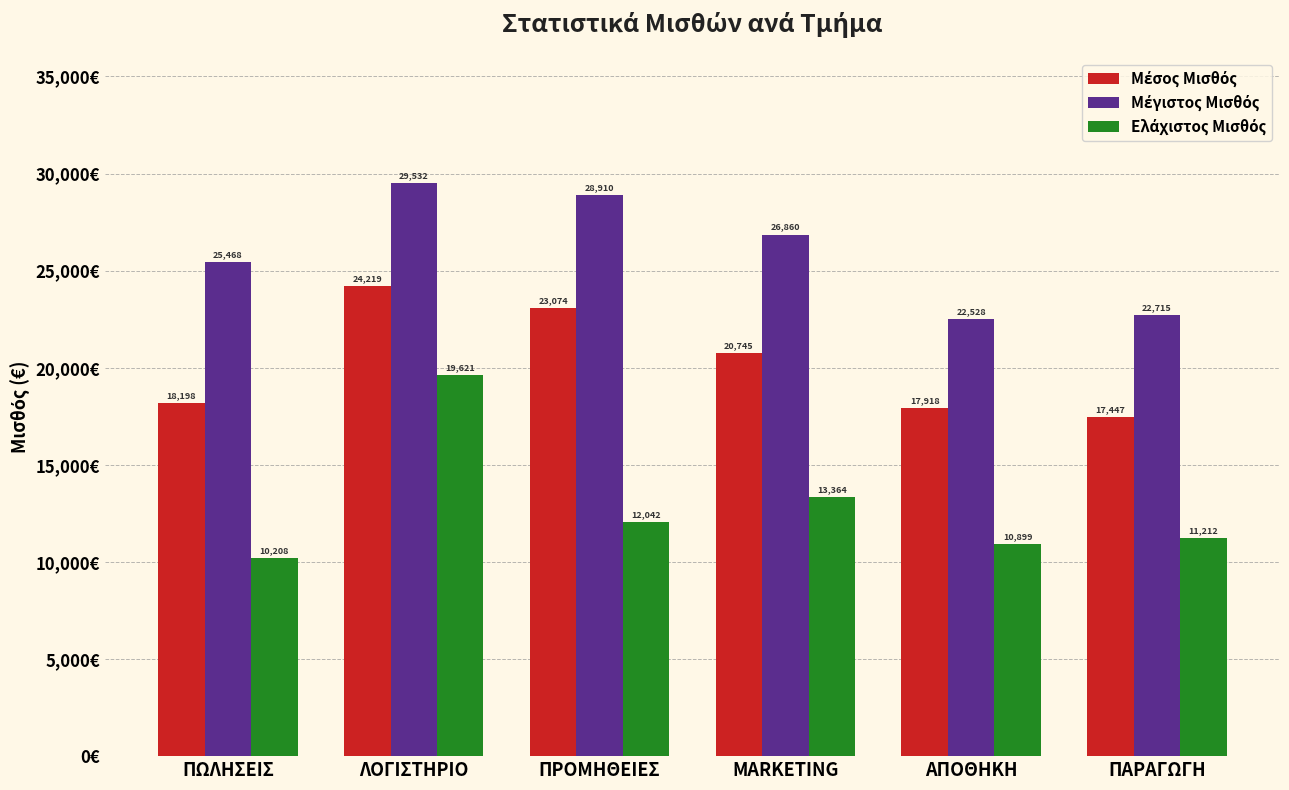

Which label corresponds to the smallest value in the chart?

ΠΩΛΗΣΕΙΣ